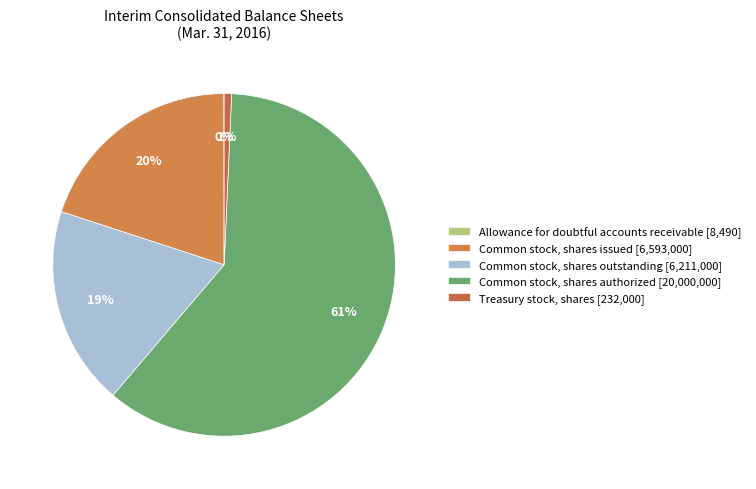

How many slices are in this pie chart?

5